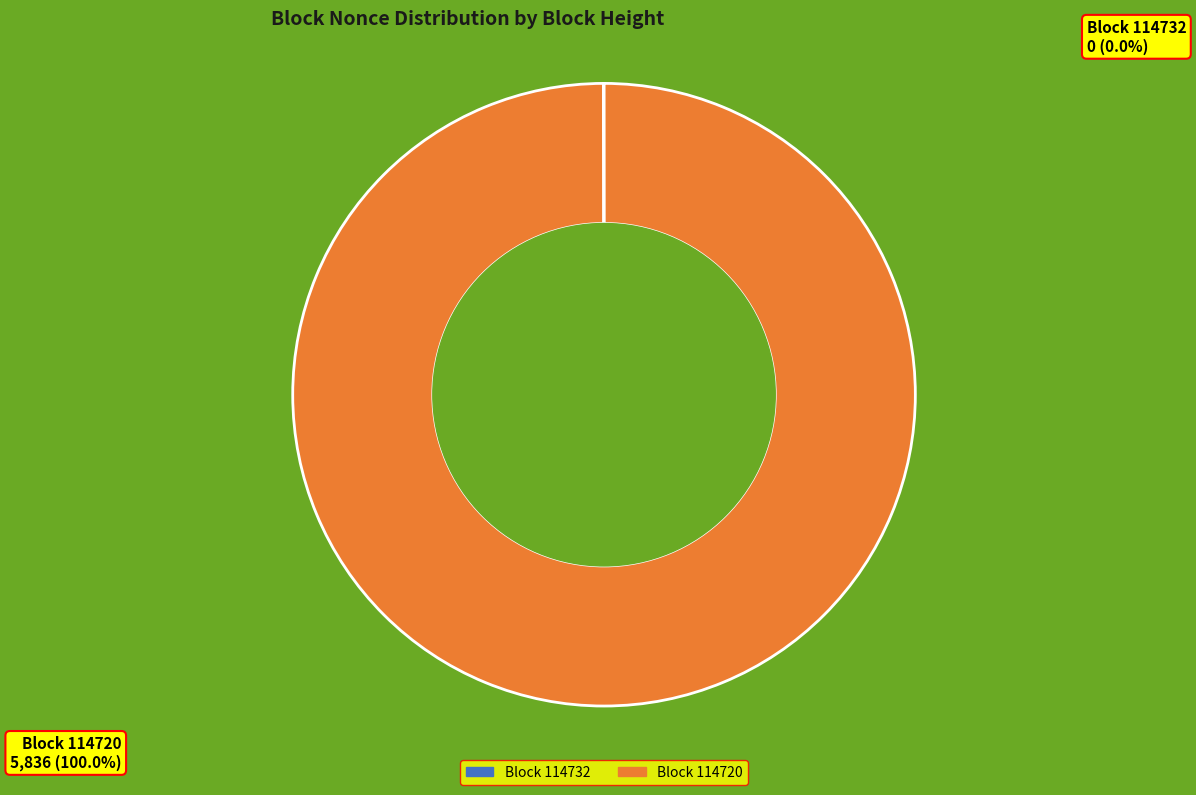

Is there any slice that represents more than half of the pie?

Yes